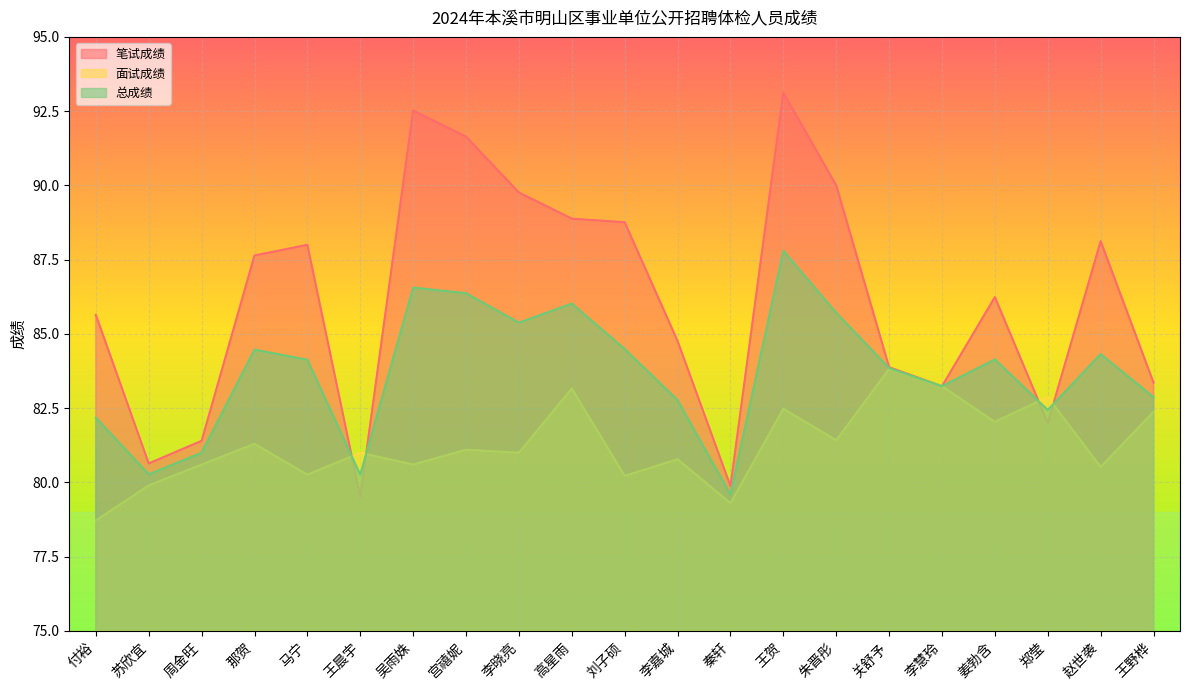

What is the label of the 7th point from the left?

吴雨姝